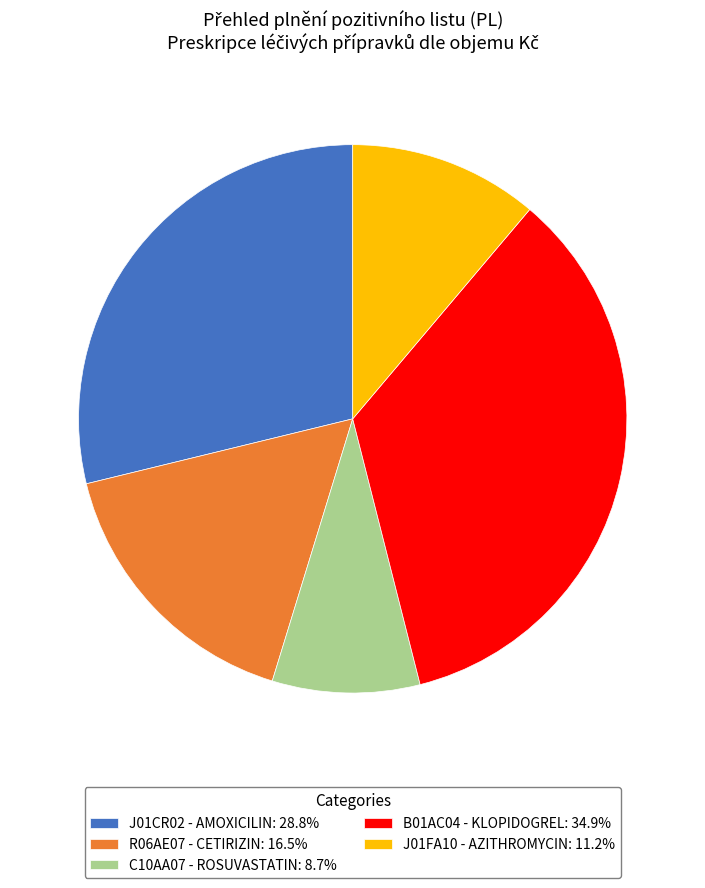

Is there any slice that represents more than half of the pie?

No